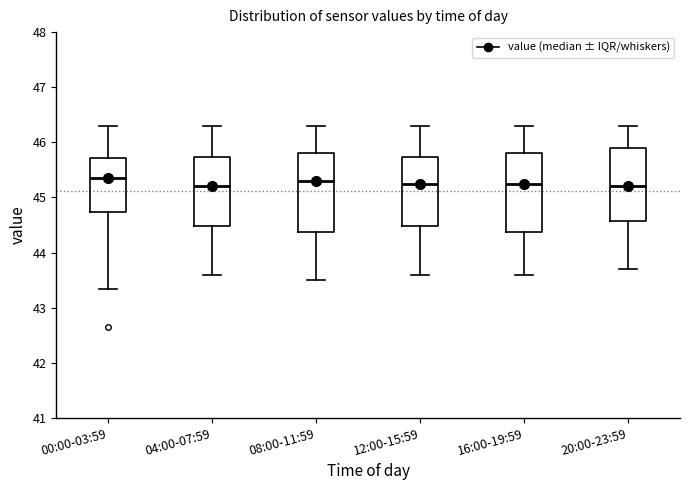

Where does the median line of the box for 16:00-19:59 sit on the y-axis? The values are not printed on the chart, so give them approximately, as read against the axis.

45.3